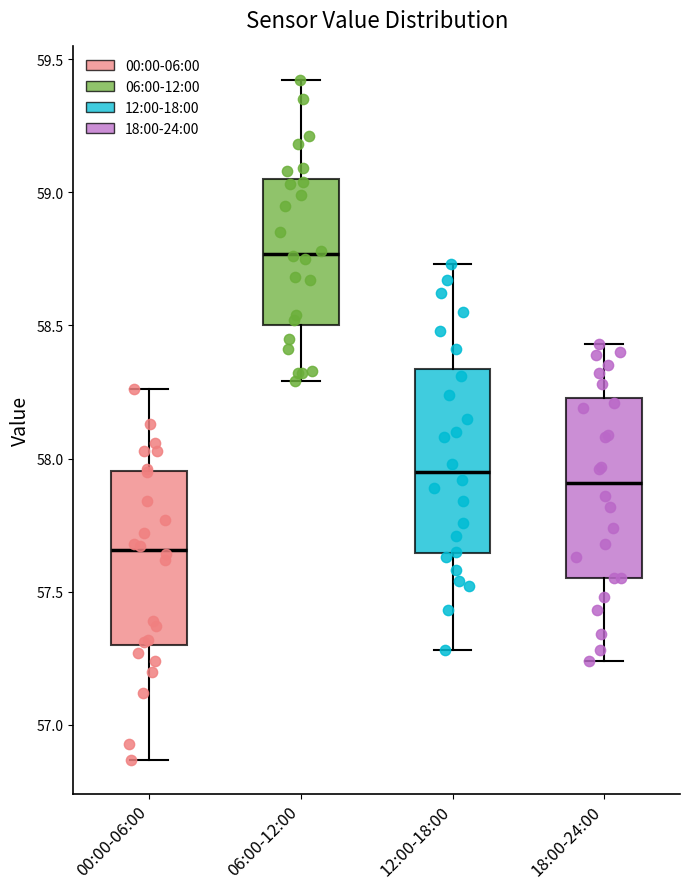

Reading left to right, read every box against the y-axis: the position of its median line, the range the box covers, and the ends of its whiskers. The values are not printed on the chart, so give them approximately, as read against the axis.

00:00-06:00: median 57.65, box 57.30 to 57.95, whiskers 56.85 to 58.25
06:00-12:00: median 58.75, box 58.50 to 59.05, whiskers 58.30 to 59.40
12:00-18:00: median 57.95, box 57.65 to 58.35, whiskers 57.30 to 58.75
18:00-24:00: median 57.90, box 57.55 to 58.25, whiskers 57.25 to 58.45